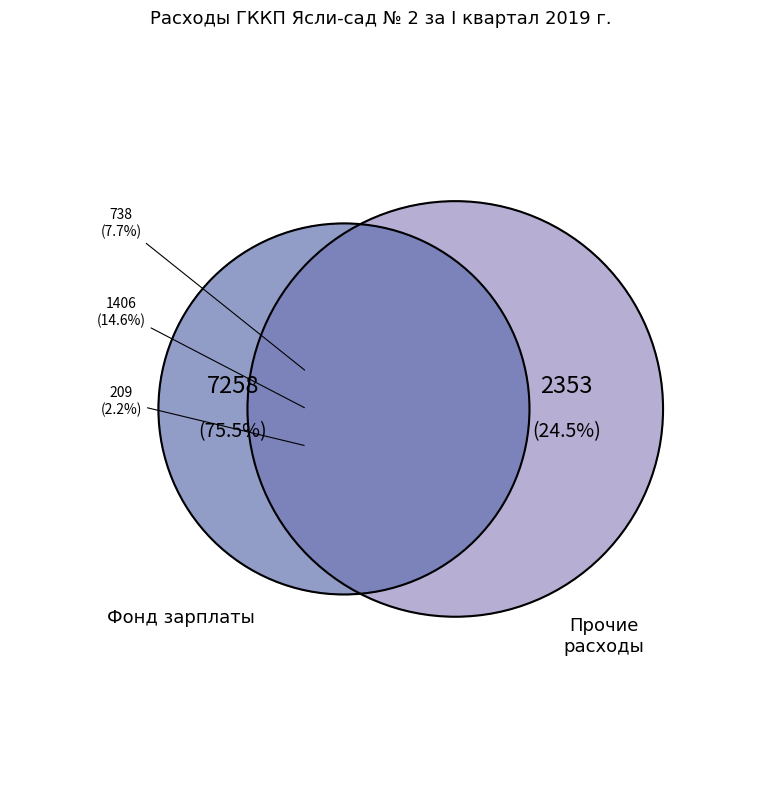

Which category has the smallest portion of the pie?

Прочие расходы